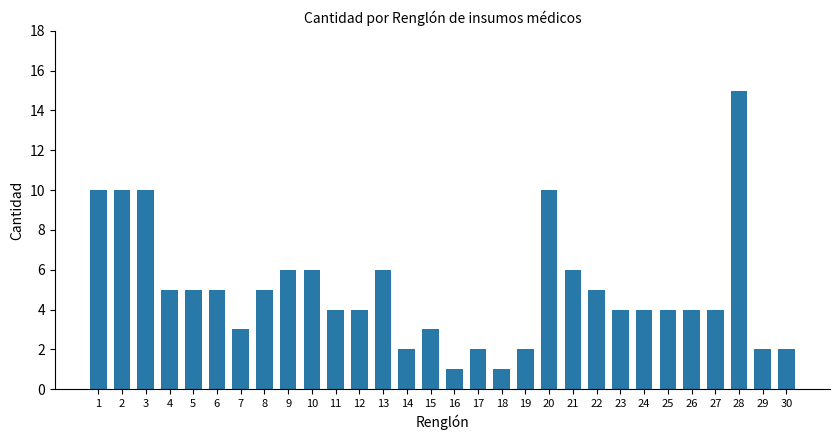

What is the difference between the maximum and minimum values?

14